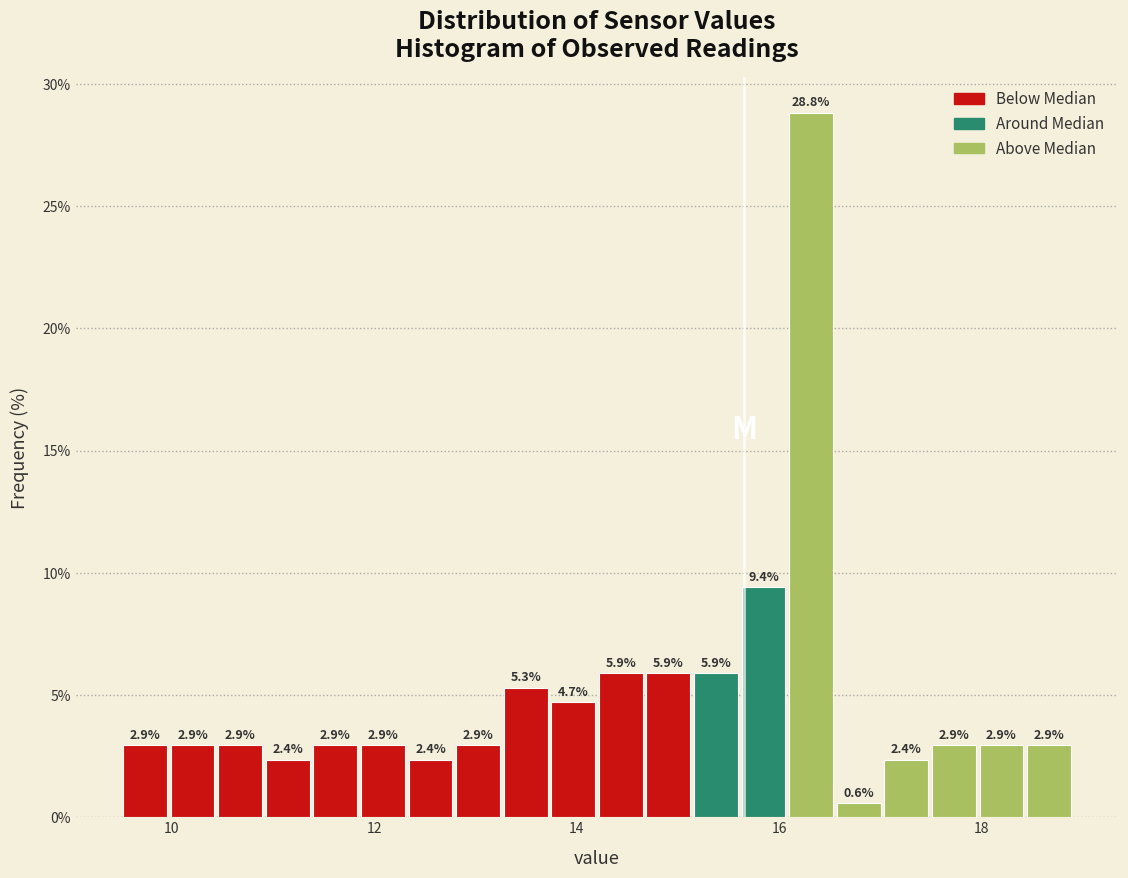

Read against the x-axis, roughly where is the centre of the tallest bar?

16.4